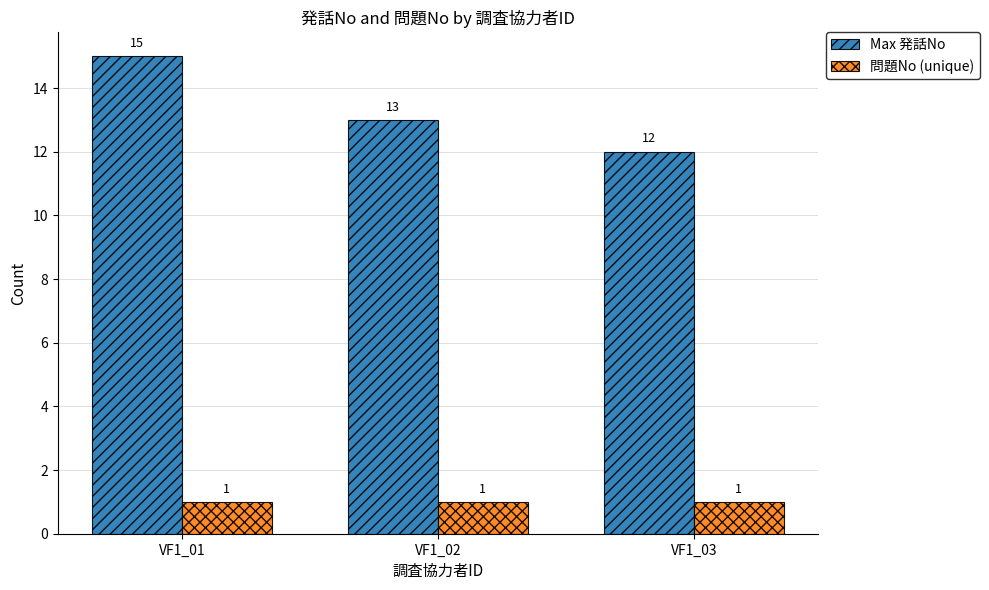

What is the greatest value displayed?

15